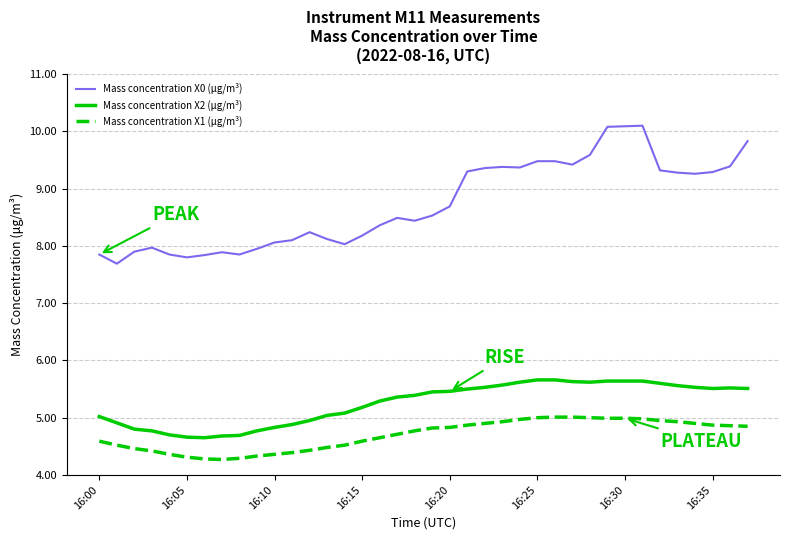

What is the highest value of the Mass concentration X0 (μg/m³) series?

10.1